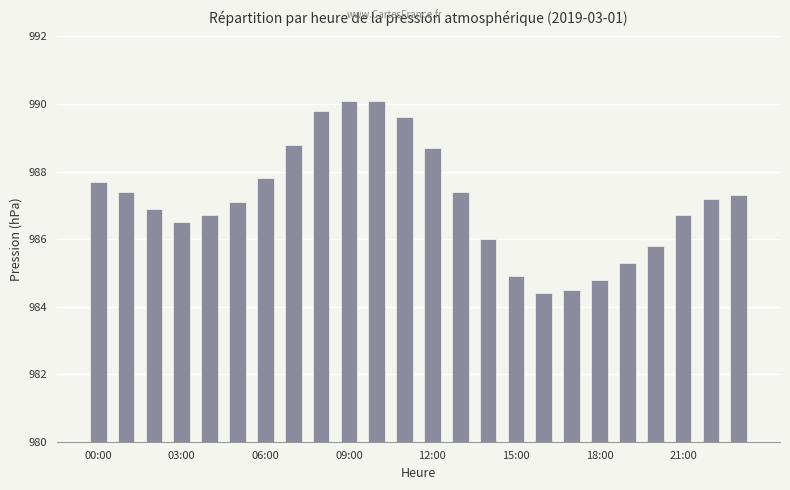

Reading left to right, what are all the values shown in this chart?

987.7	987.4	986.9	986.5	986.7	987.1	987.8	988.8	989.8	990.1	990.1	989.6	988.7	987.4	986.0	984.9	984.4	984.5	984.8	985.3	985.8	986.7	987.2	987.3